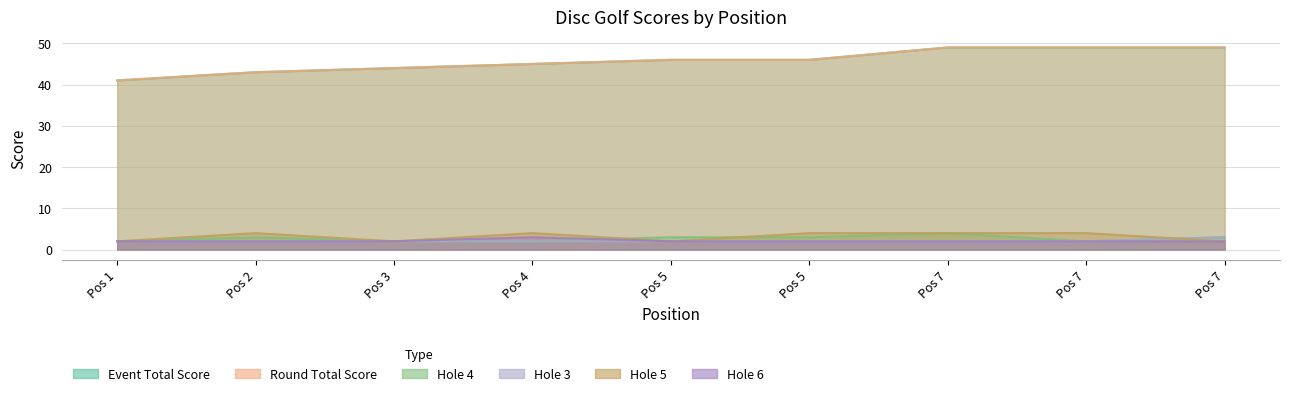

Which category has the lowest value in the round_total_score series?

Pos 1